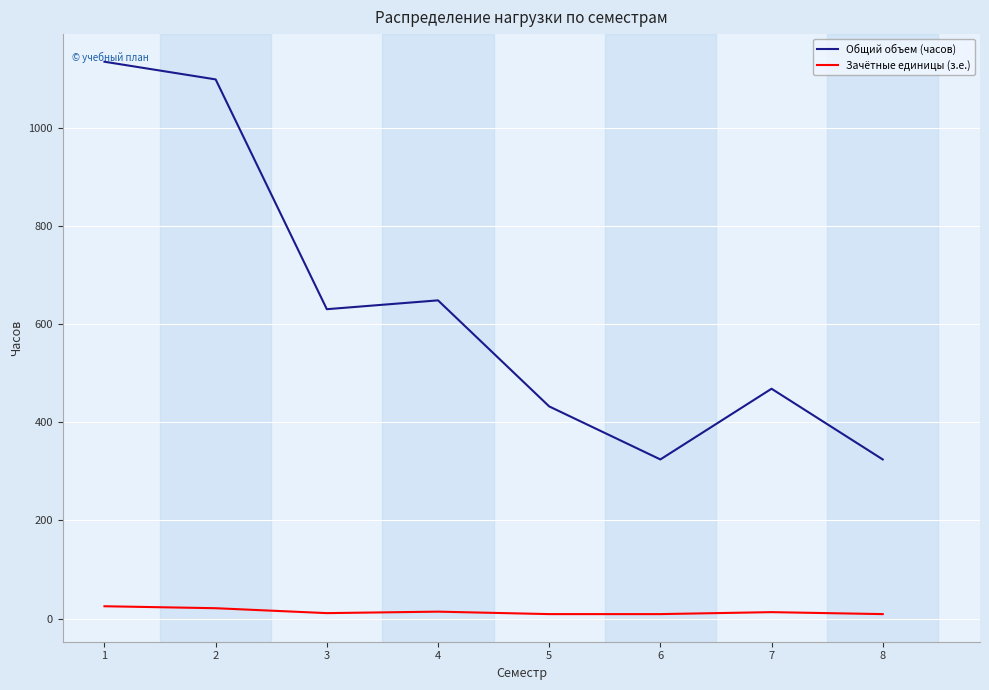

Which series has the largest range (max minus min)?

Общий объем (часов)